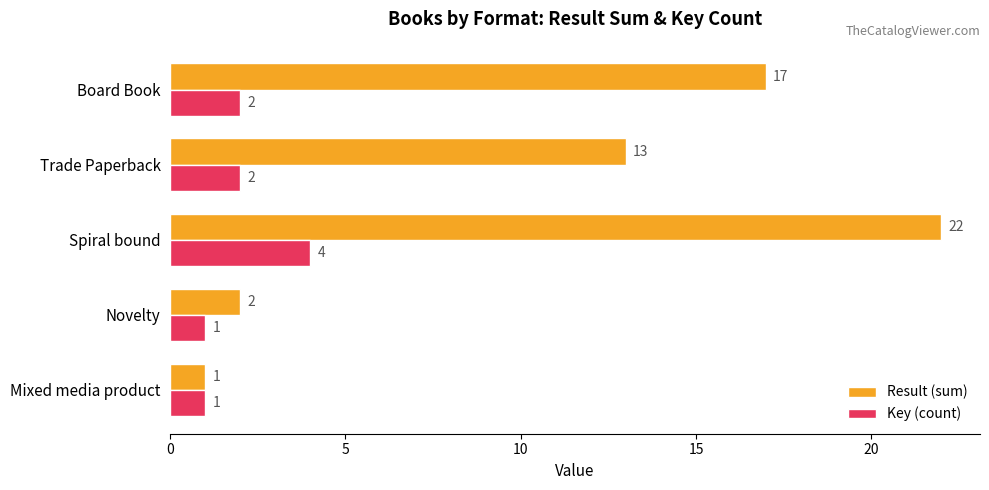

At which category is the sum across all series the highest?

Spiral bound